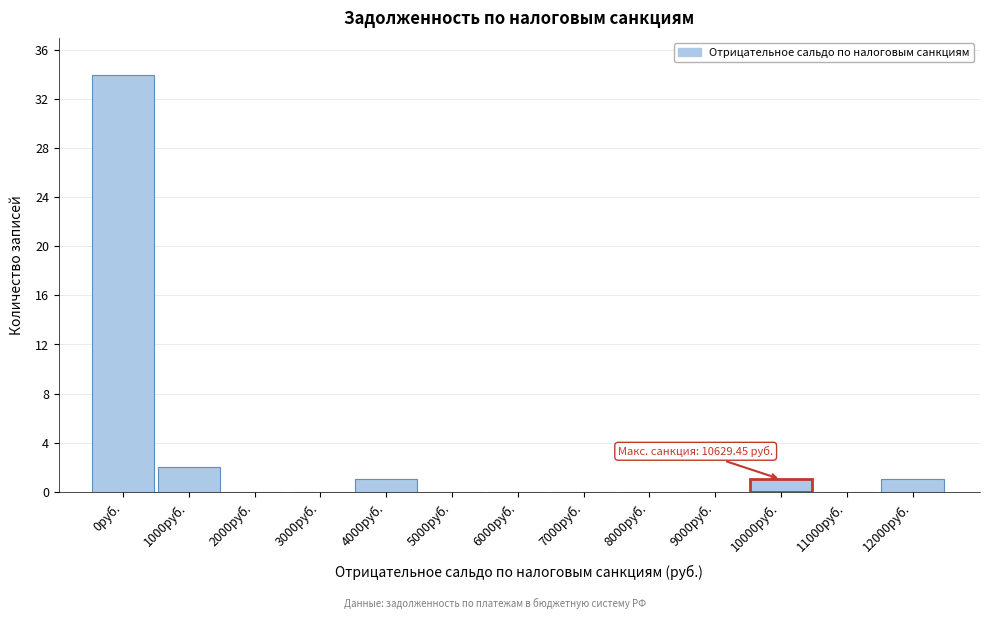

Reading right to left, what are all the values shown in this chart?

12000руб.=1	11000руб.=0	10000руб.=1	9000руб.=0	8000руб.=0	7000руб.=0	6000руб.=0	5000руб.=0	4000руб.=1	3000руб.=0	2000руб.=0	1000руб.=2	0руб.=34